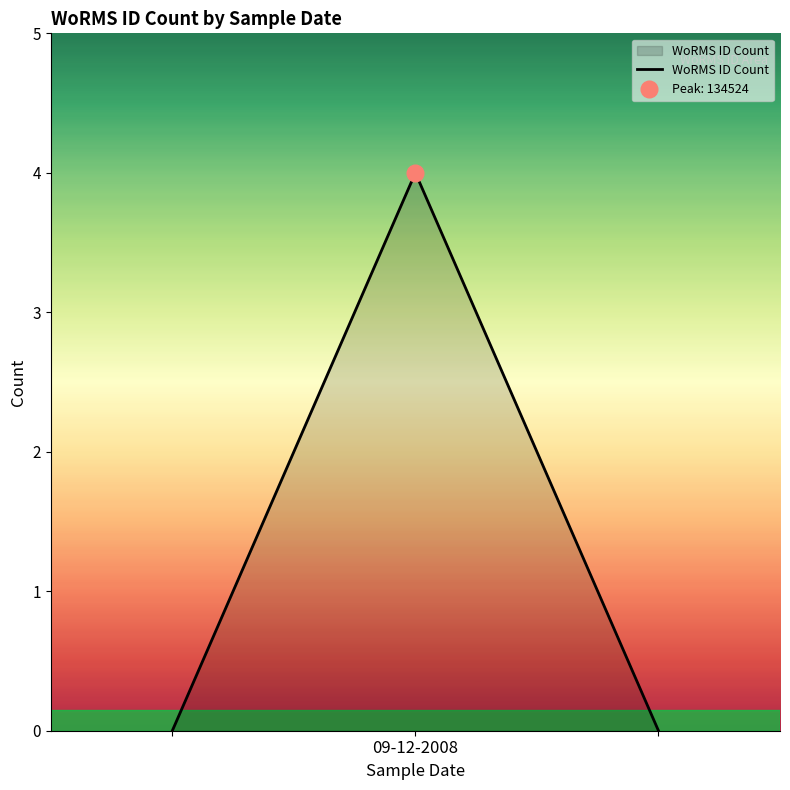

What is the maximum value shown in the chart?

4